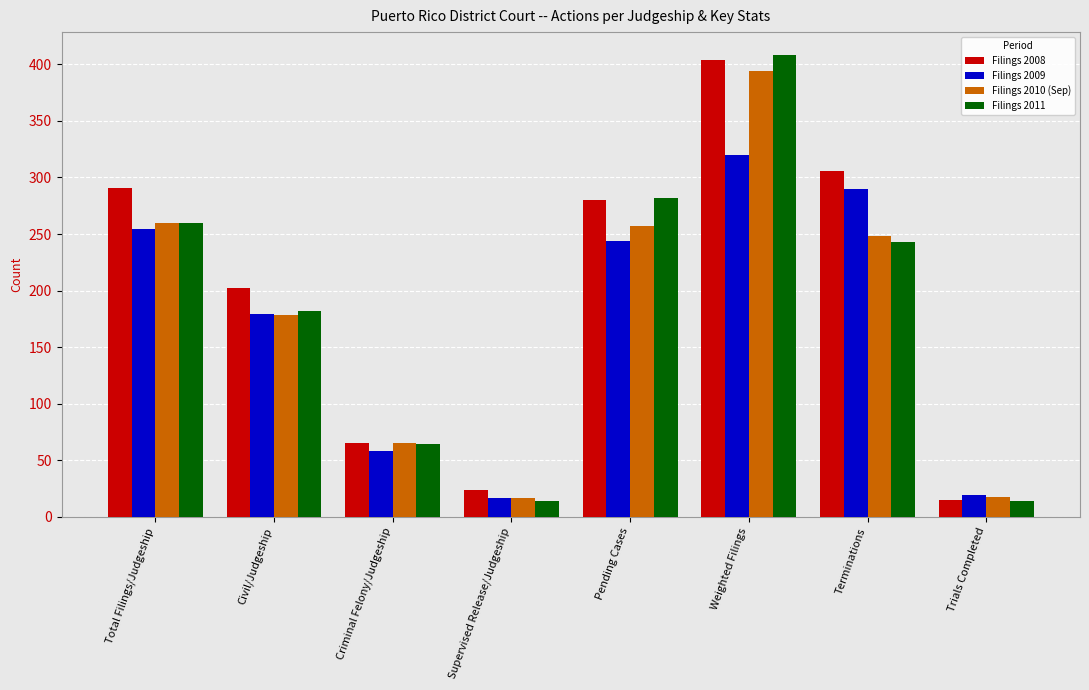

What is the average value of the Filings 2011 series?

183